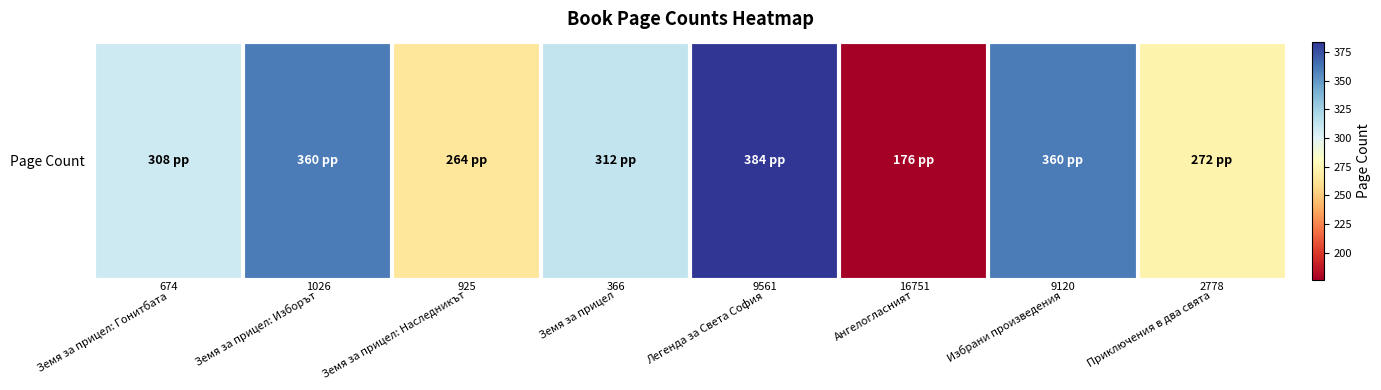

At which category does the chart reach its minimum across all series?

Ангелогласният